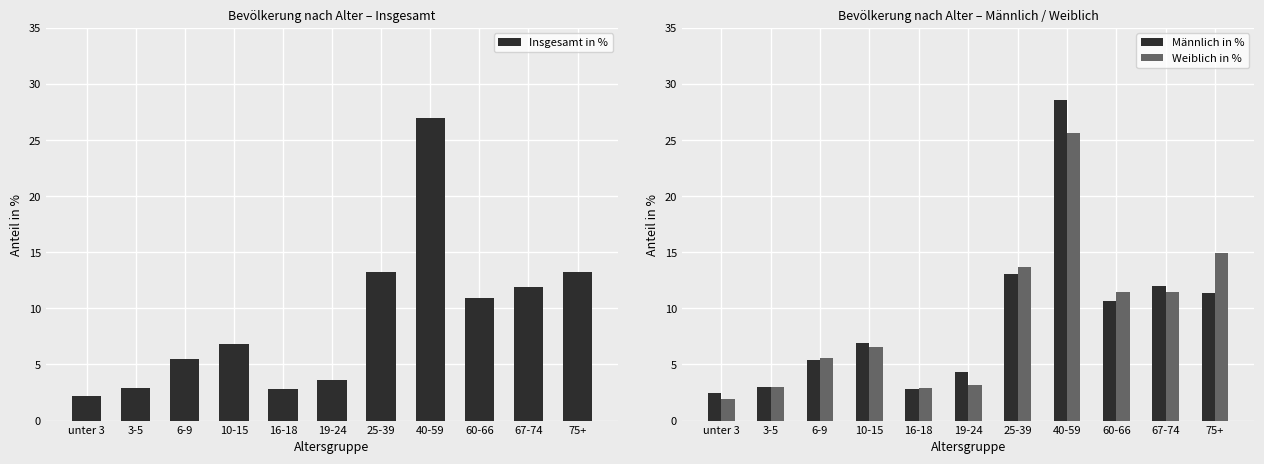

Rank the categories by Männlich in % value from highest to lowest.

40-59, 25-39, 67-74, 75+, 60-66, 10-15, 6-9, 19-24, 3-5, 16-18, unter 3